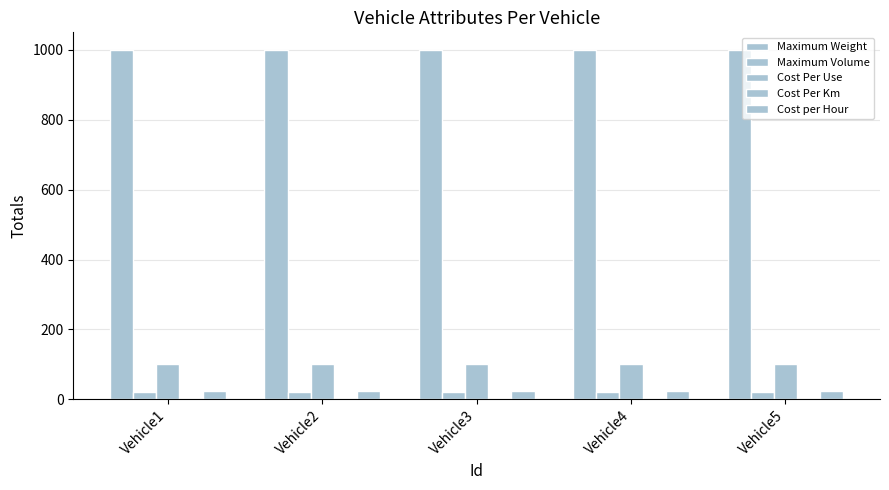

What is the value of the Maximum Volume bar at the 4th from the left?

20.0